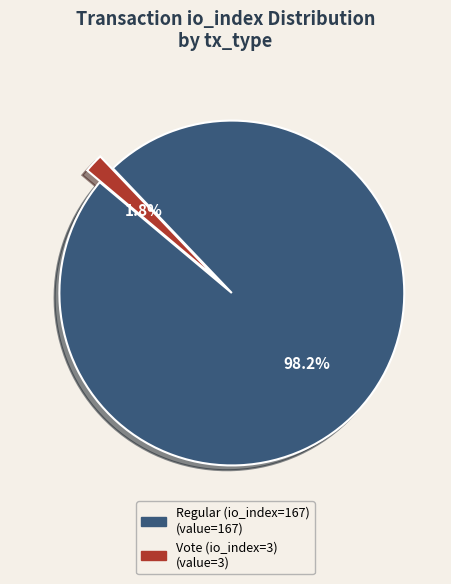

To the nearest percent, what is the average slice percentage?

50%